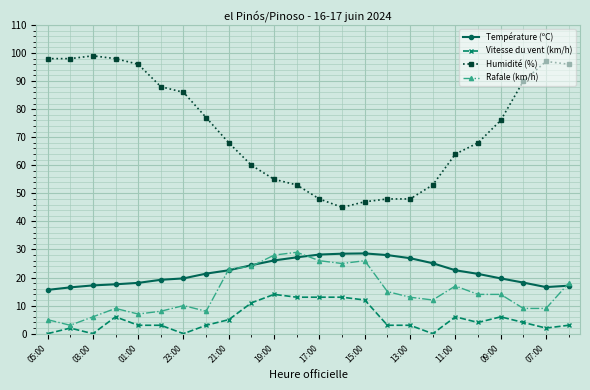

Which series has the largest range (max minus min)?

Humidité (%)